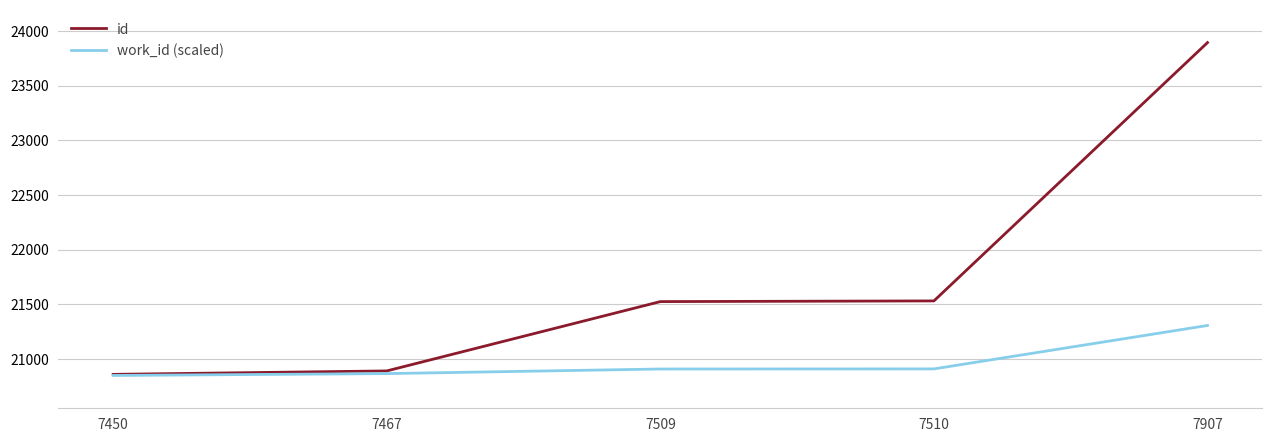

What is the difference between the maximum and minimum values in the id series?

3033.0